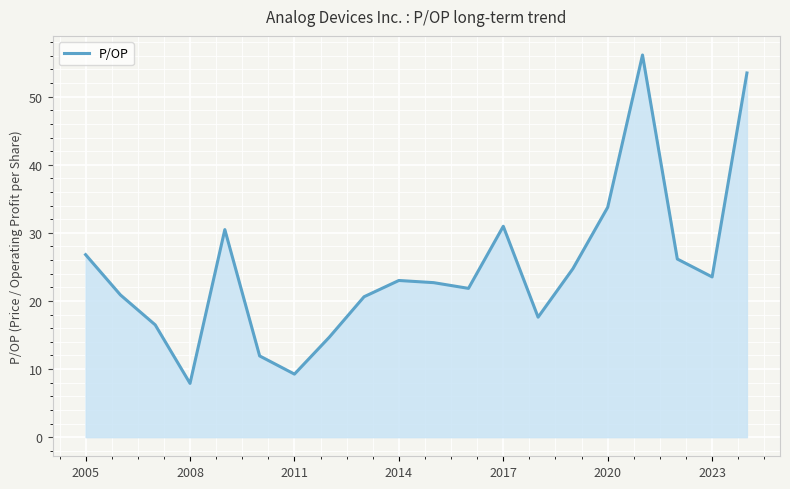

What is the minimum value shown in the chart?

7.9